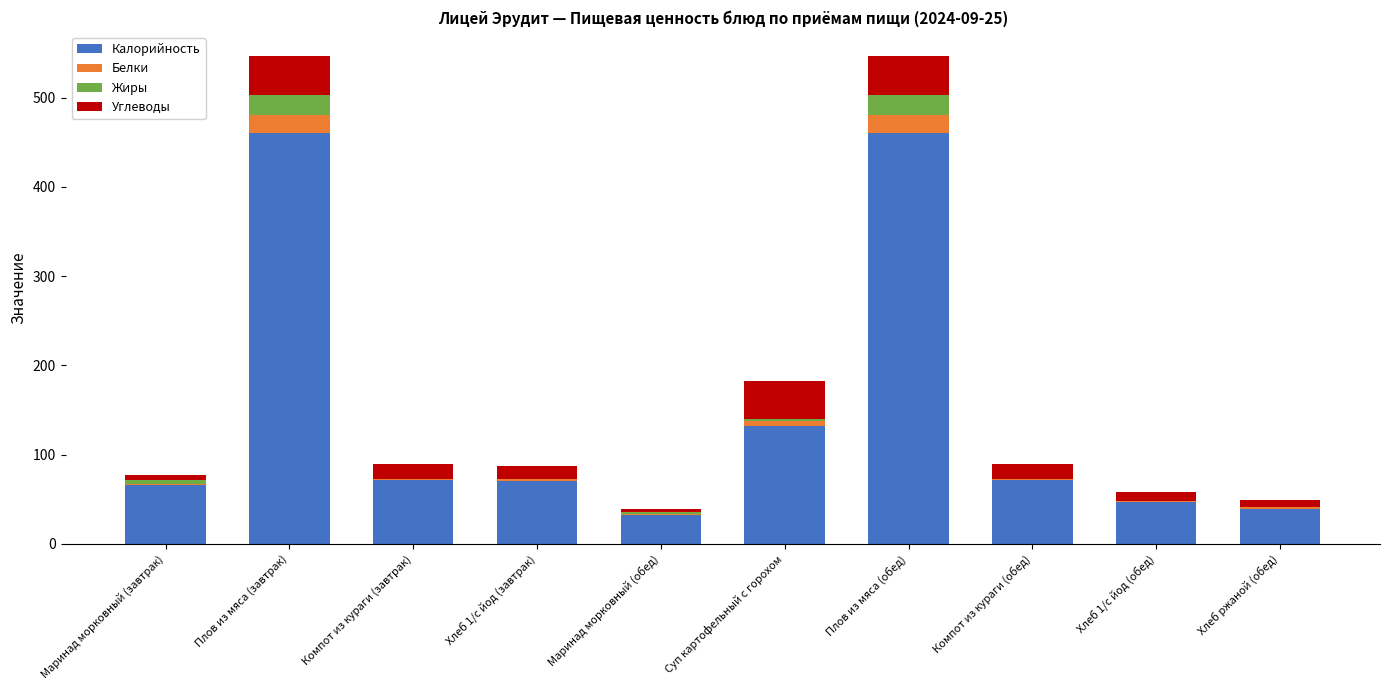

What is the highest value of the Калорийность series?

460.0